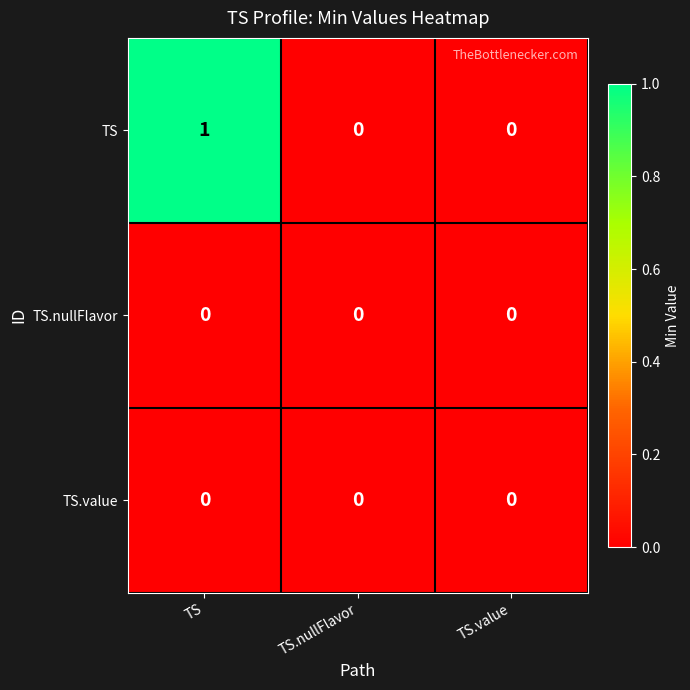

What is the greatest value displayed?

1